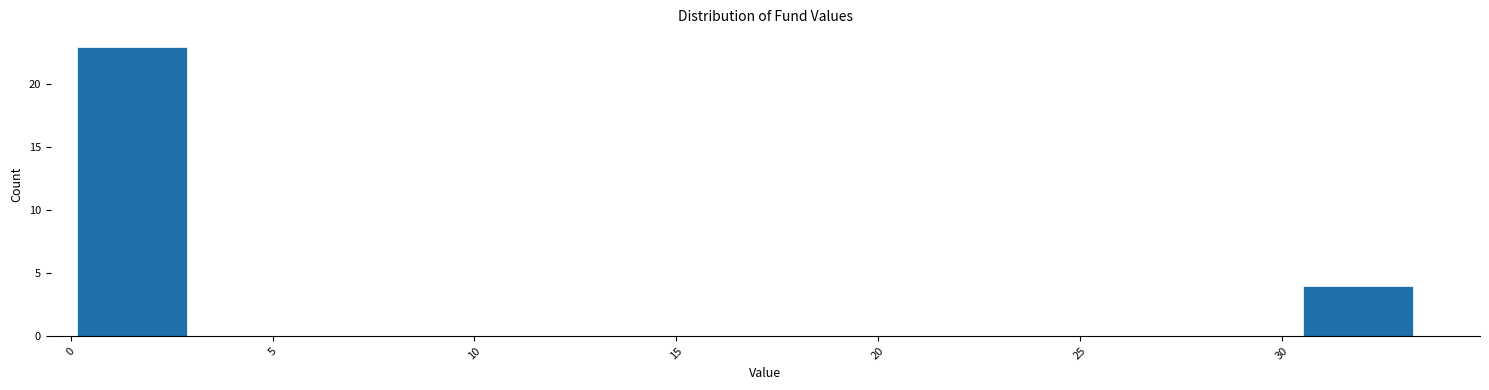

Reading left to right, transcribe this chart: for each bar, give the range it covers on the x-axis and its height. Neither the bar edges nor the heights are printed on the chart, so give them approximately, as read against the axes.

0.0 to 3.0: 23
3.0 to 6.0: 0
6.0 to 9.0: 0
9.0 to 12.0: 0
12.0 to 15.0: 0
15.0 to 18.0: 0
18.0 to 21.5: 0
21.5 to 24.5: 0
24.5 to 27.5: 0
27.5 to 30.5: 0
30.5 to 33.5: 4